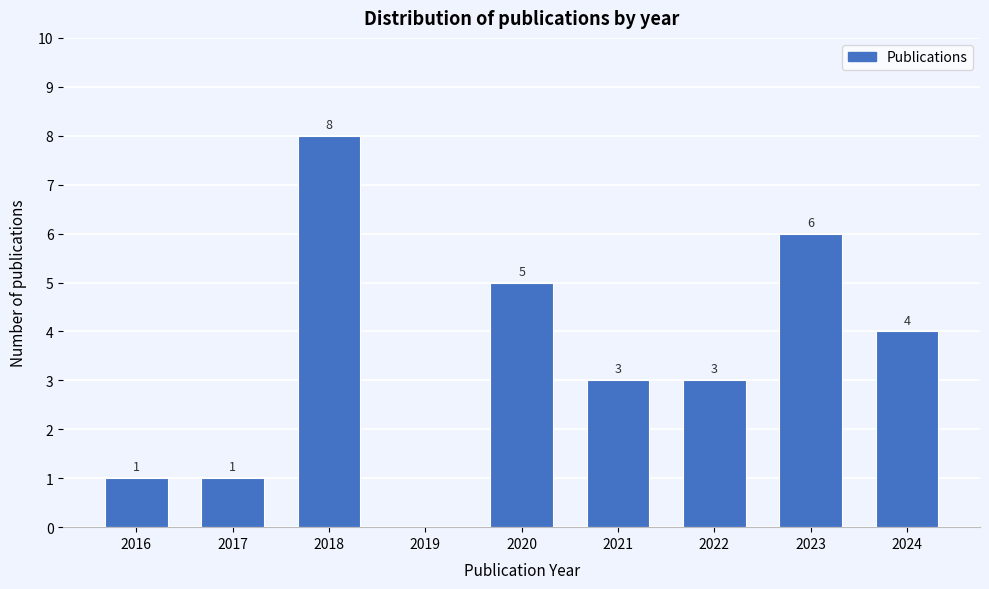

Reading left to right, extract all data points from this chart.

2016=1	2017=1	2018=8	2019=0	2020=5	2021=3	2022=3	2023=6	2024=4